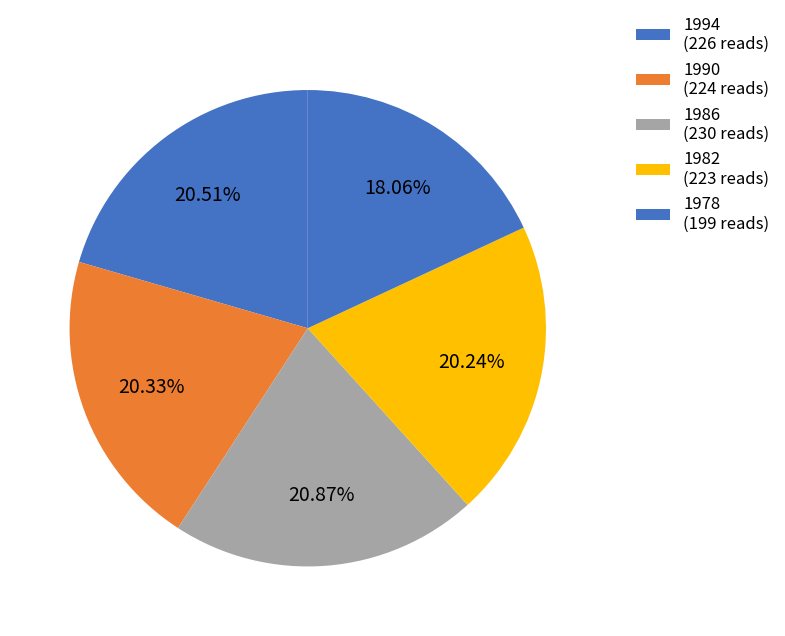

How many slices are in this pie chart?

5